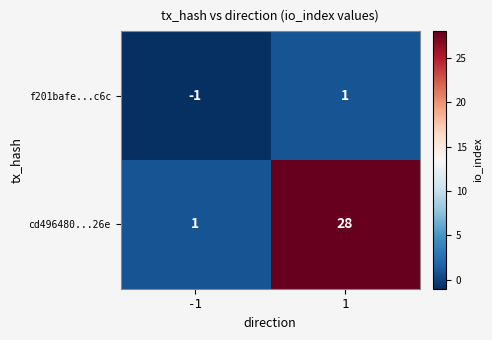

Which series has the largest range (max minus min)?

cd496480...26e